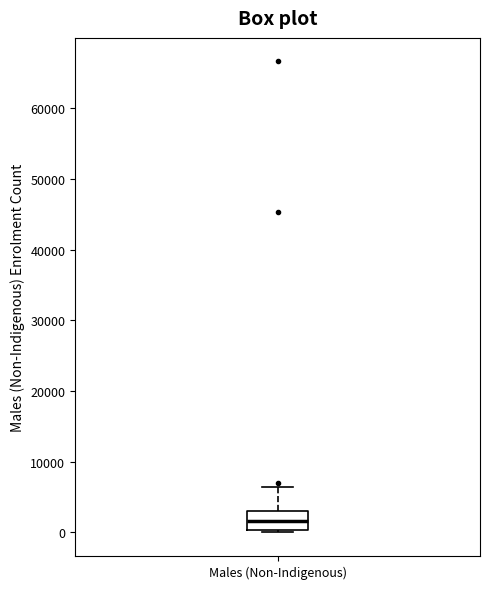

Read this box plot against the y-axis: the position of the median line, the range covered by the box, and the ends of both whiskers. The values are not printed on the chart, so give them approximately, as read against the axis.

median 2000, box 0 to 3000, whiskers 0 (just below the box's lower edge) to 6000